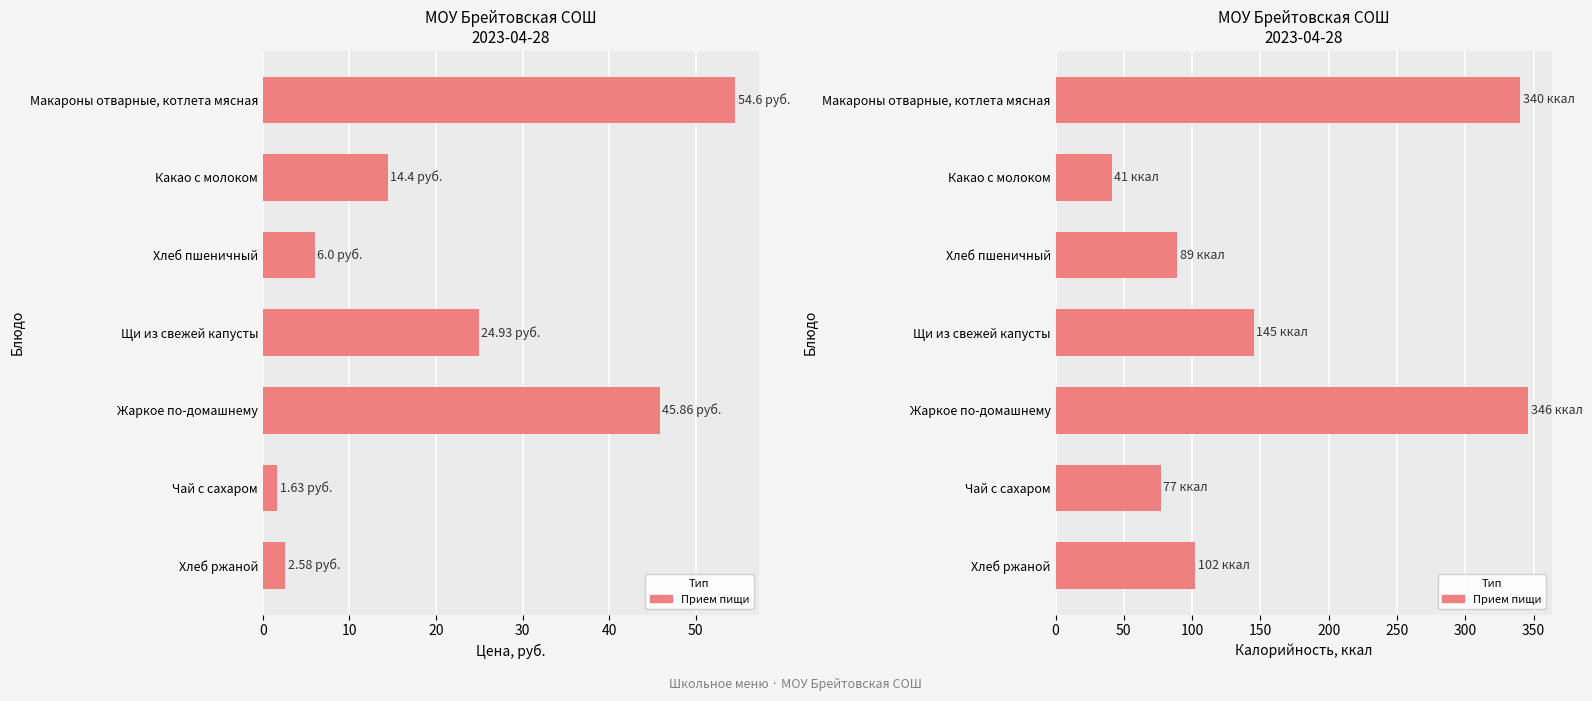

The value of Цена (руб.) at Какао с молоком is 14.4. True or false?

True